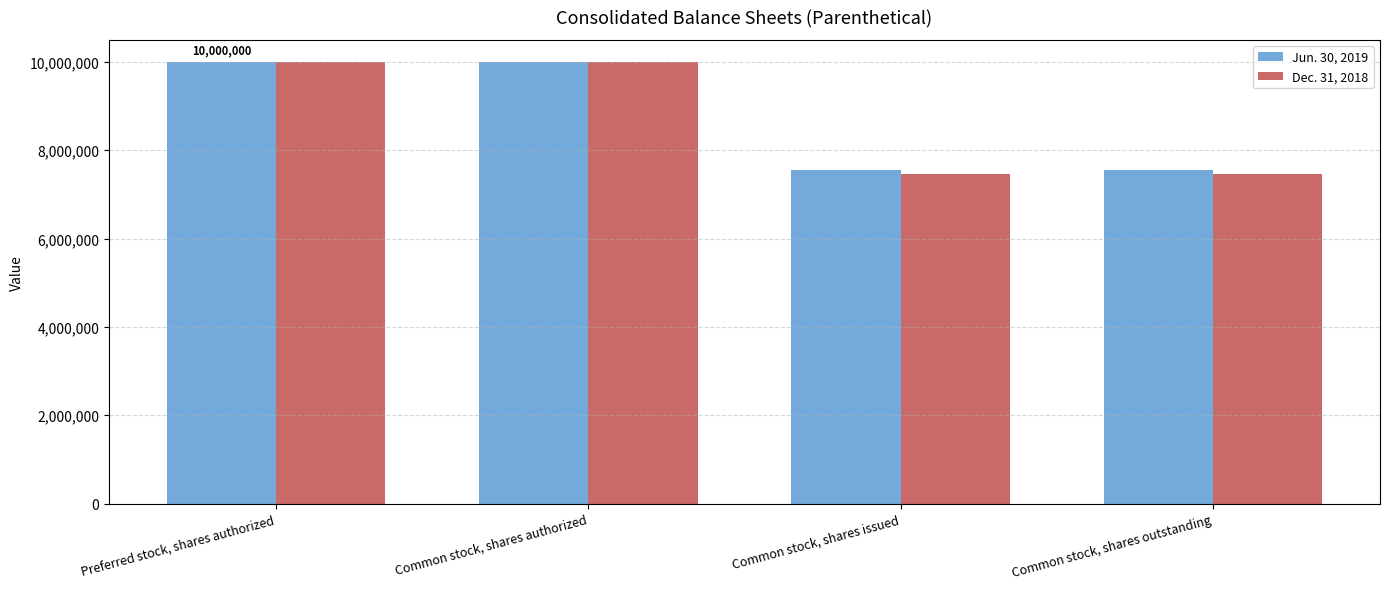

The Dec. 31, 2018 series shows 15736450 at Common stock, shares authorized. True or false?

False